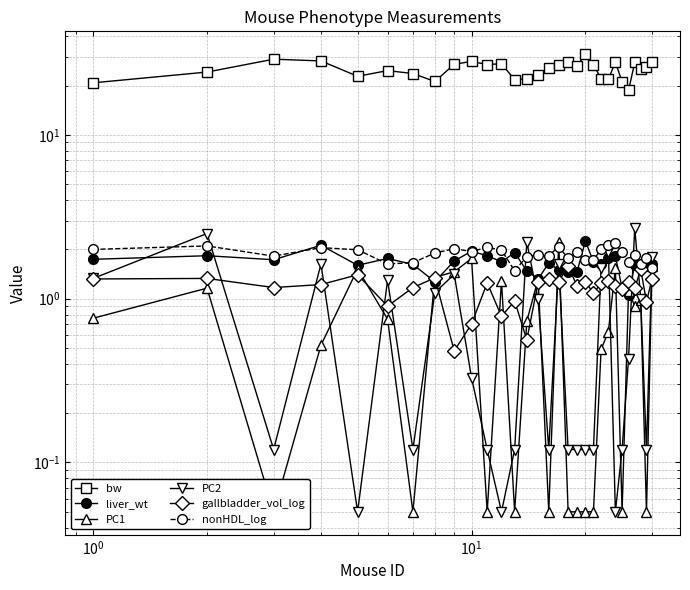

What is the sum of all gallbladder_vol_log values?

34.7